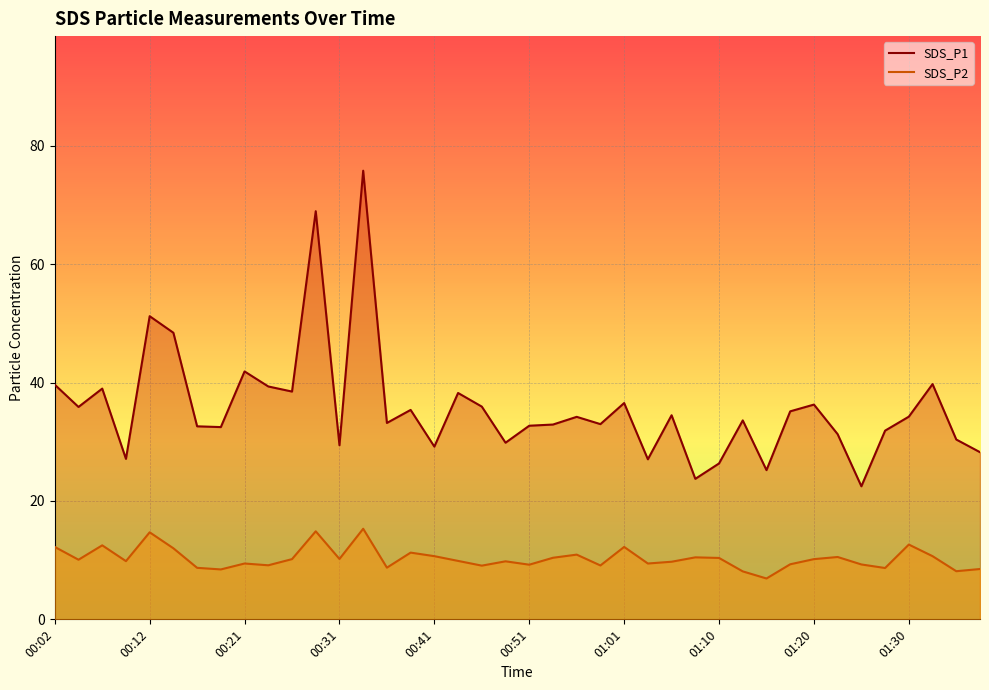

At how many categories does at least one series exceed 53?

2